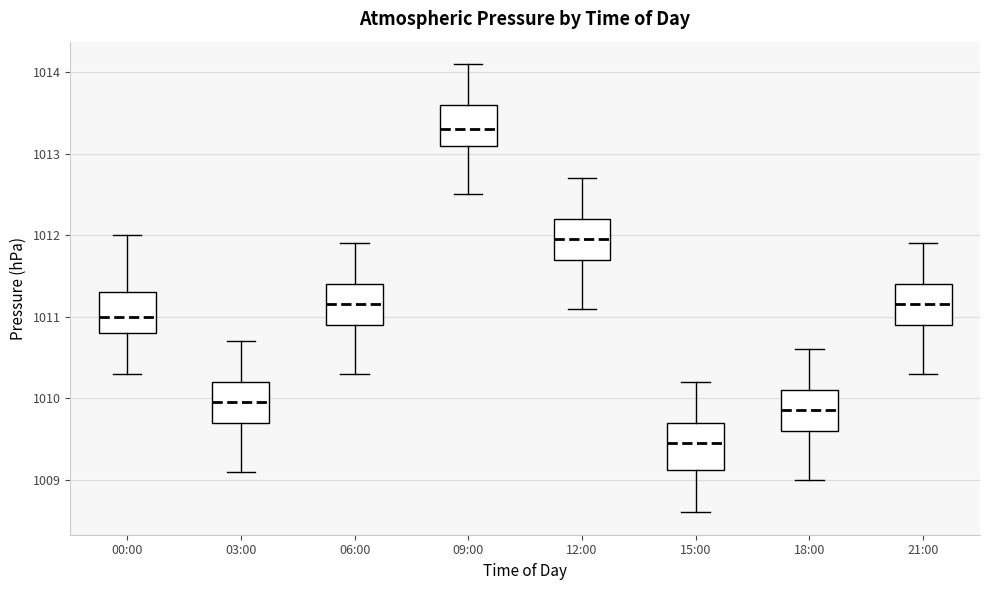

Which box has the highest median line?

09:00